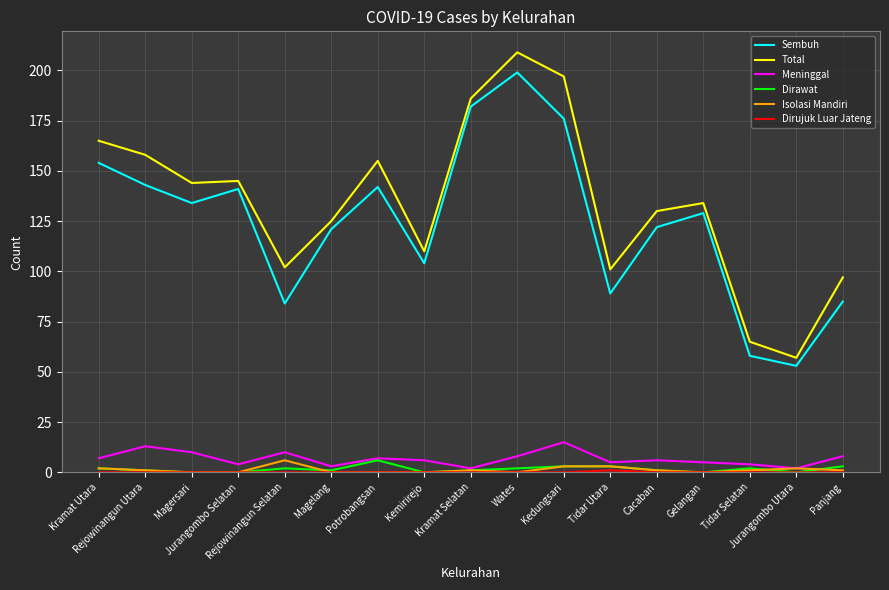

At which label does Total first exceed 134?

Kramat Utara